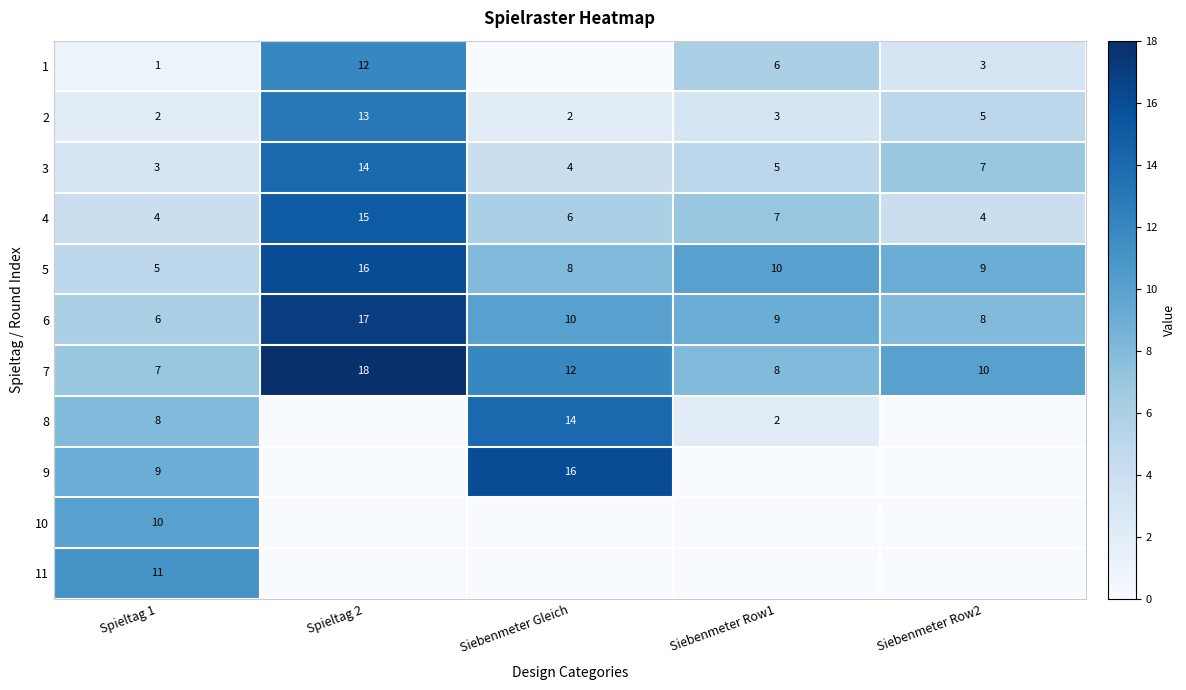

Is the value of 4 at Siebenmeter Row1 greater than the value of 5 at Spieltag 1?

Yes